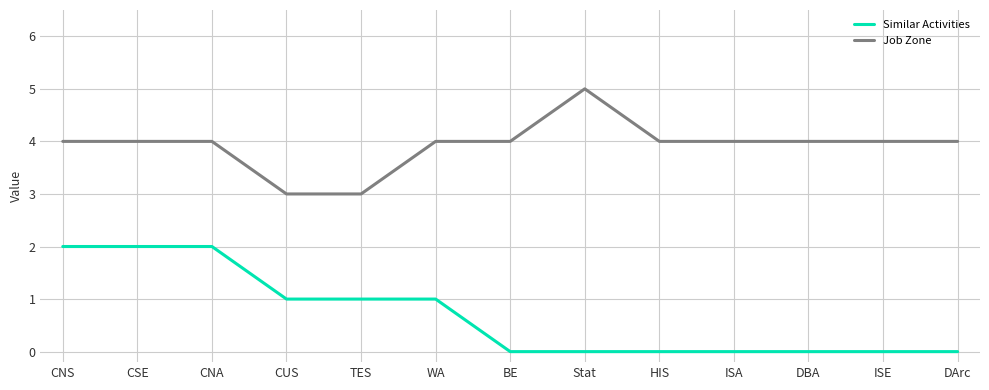

What is the total value across all series at HIS?

4